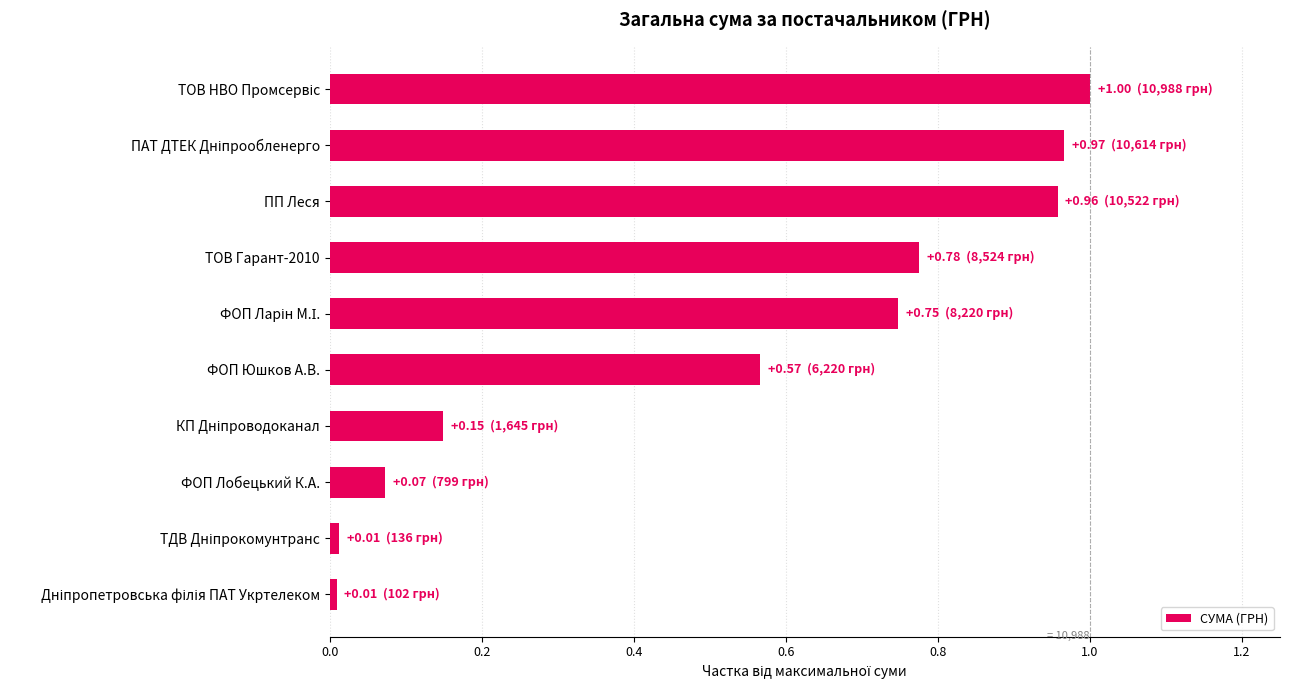

Is it true that the value at ТОВ Гарант-2010 is 1.1?

False